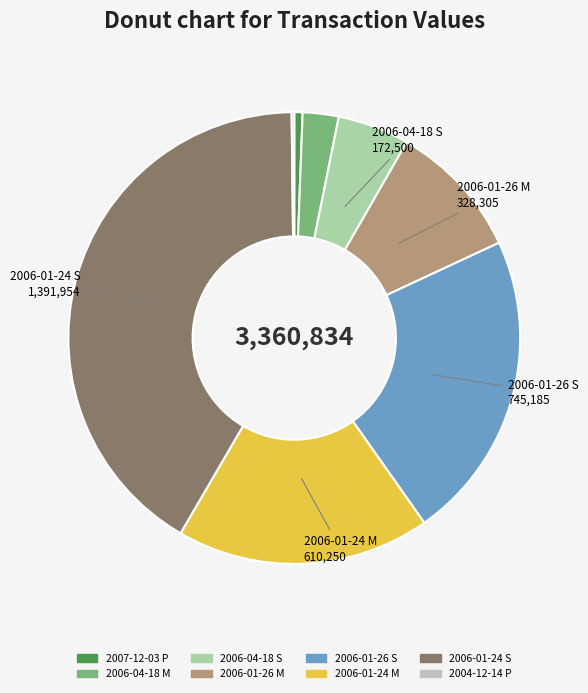

How much of the chart is everything except 2004-12-14 P?

99.8%